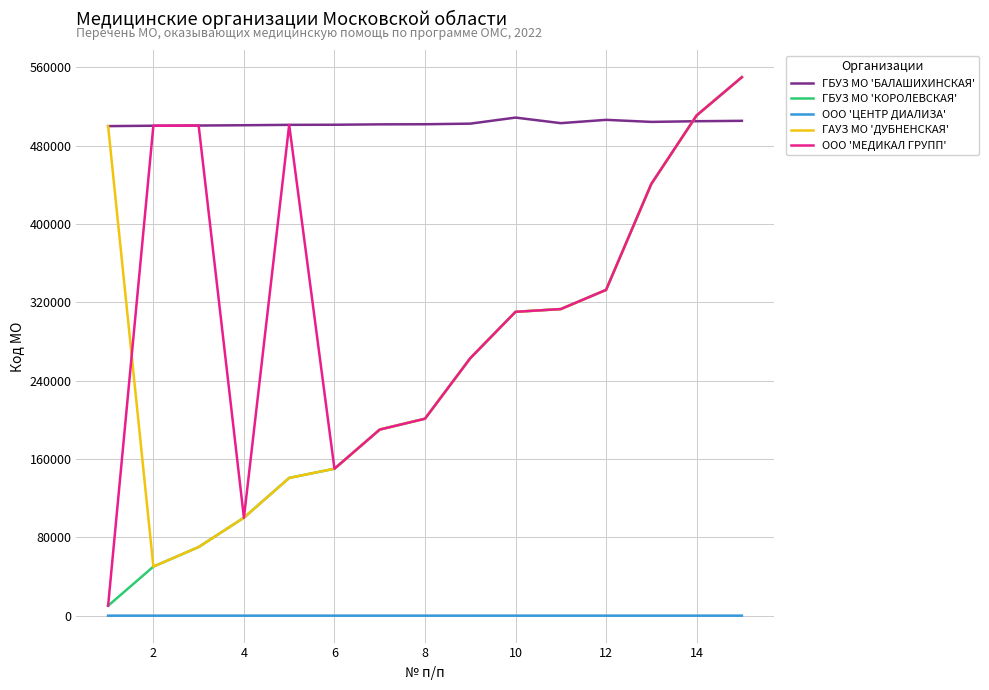

What is the maximum value shown in the chart?

550101